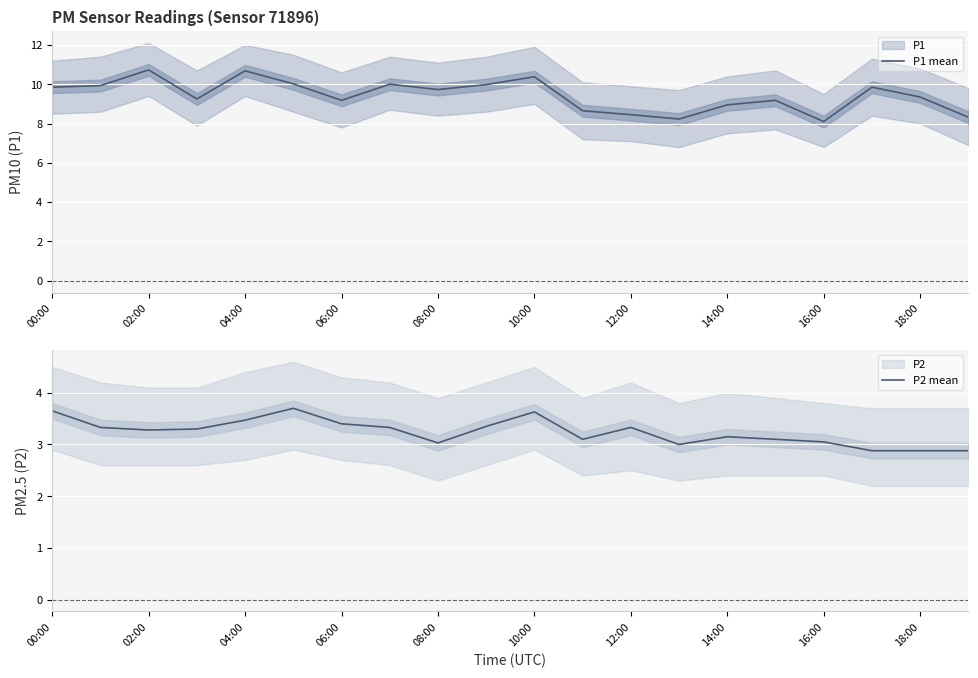

At which label does P2 mean reach its minimum?

17